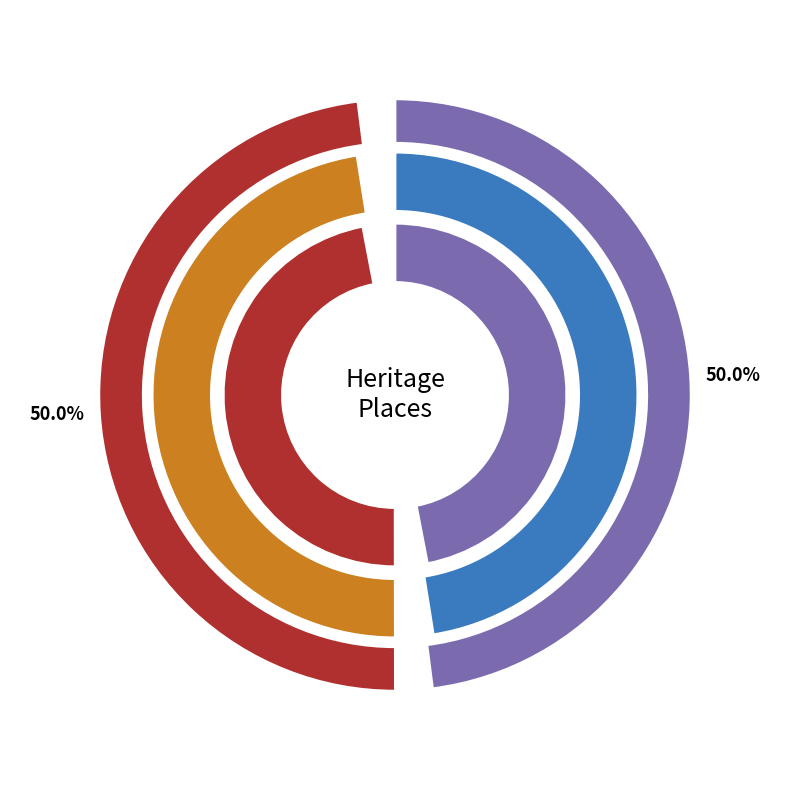

To the nearest percent, what is the combined percentage of Monsanto Chemicals, Huntsman Chemical. and Standard Steel?

100%